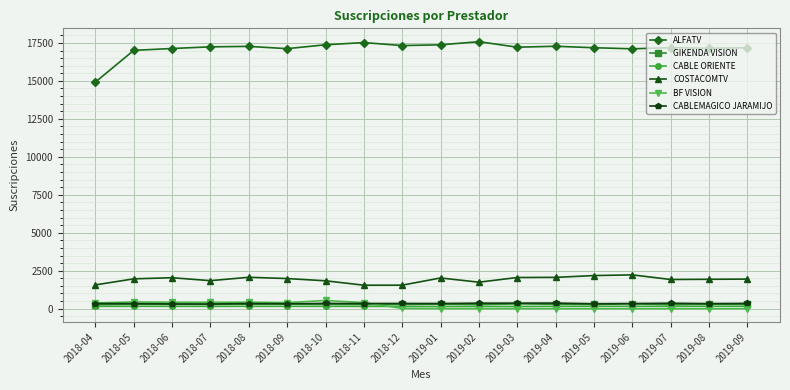

What is the greatest value displayed?

17582